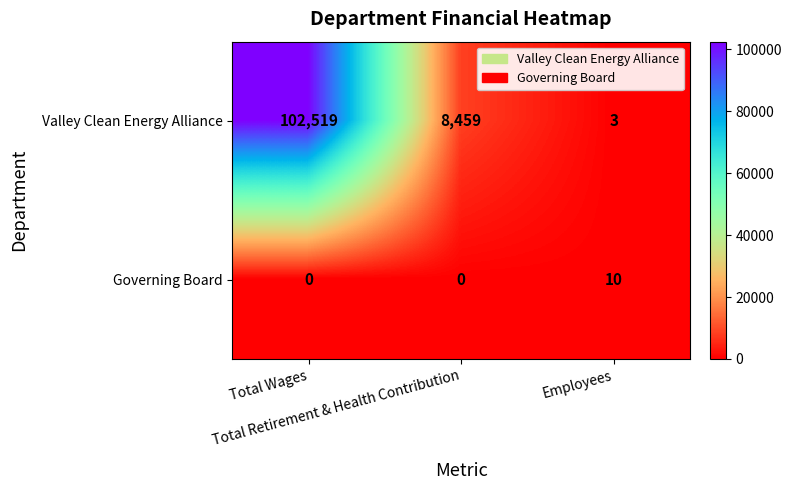

What is the greatest value displayed?

102519